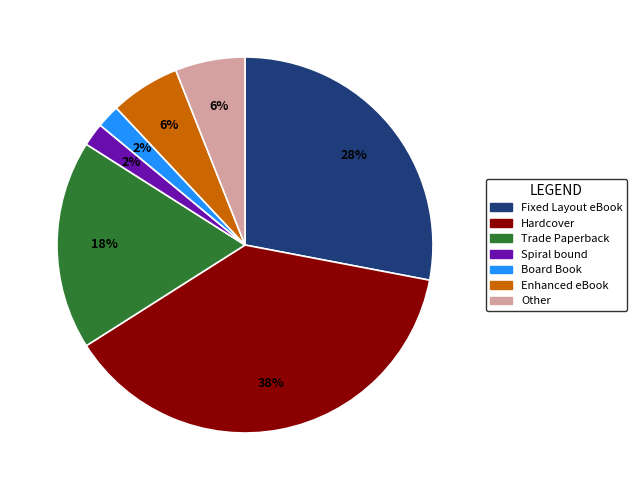

Approximately how many times larger is the value at Fixed Layout eBook compared to Spiral bound?

14.0